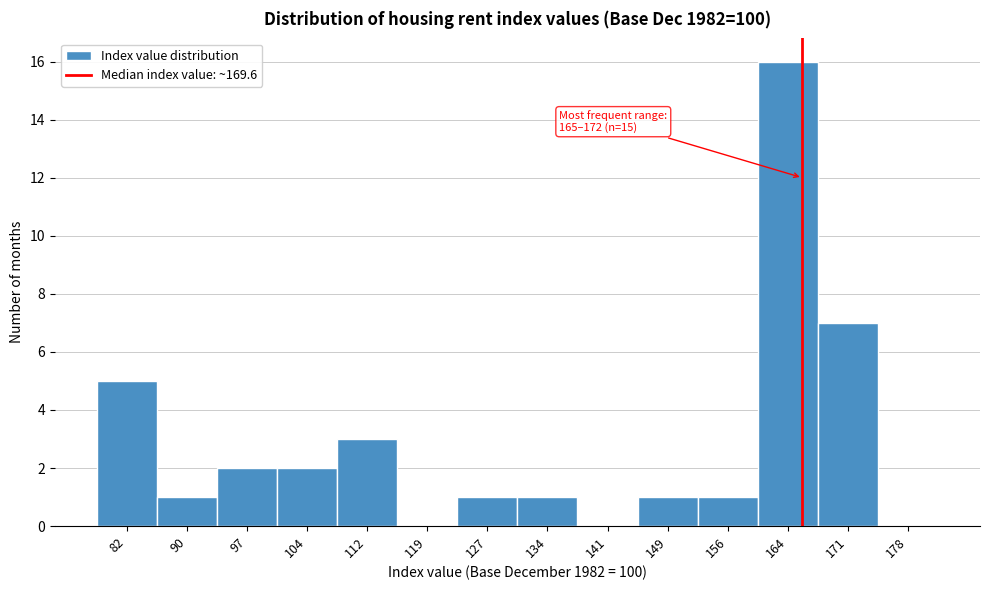

Reading left to right, list all the values displayed in this chart.

82=5	90=1	97=2	104=2	112=3	119=0	127=1	134=1	141=0	149=1	156=1	164=16	171=7	178=0